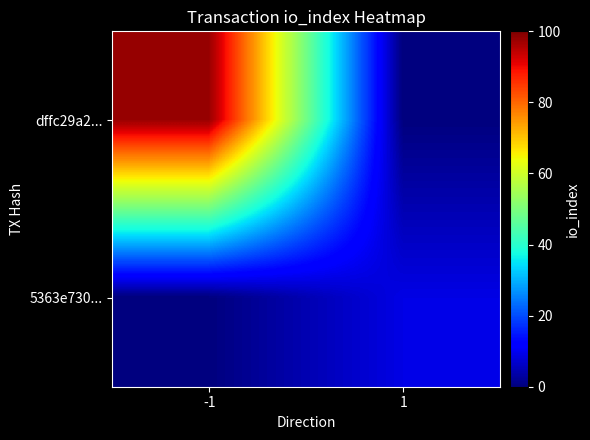

What is the difference between the highest and lowest values at -1?

98